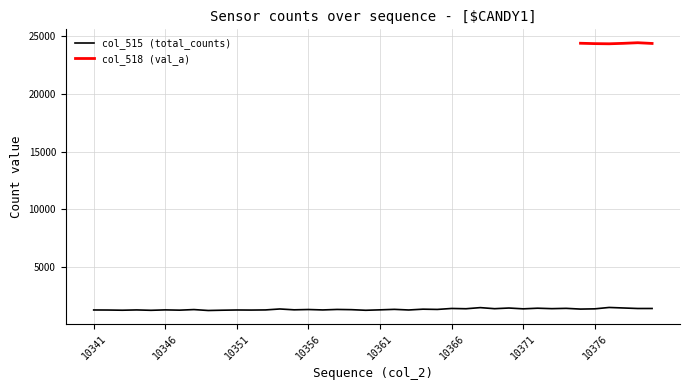

True or false: col_515 (total_counts) has a value of 1434 at 10366.

True